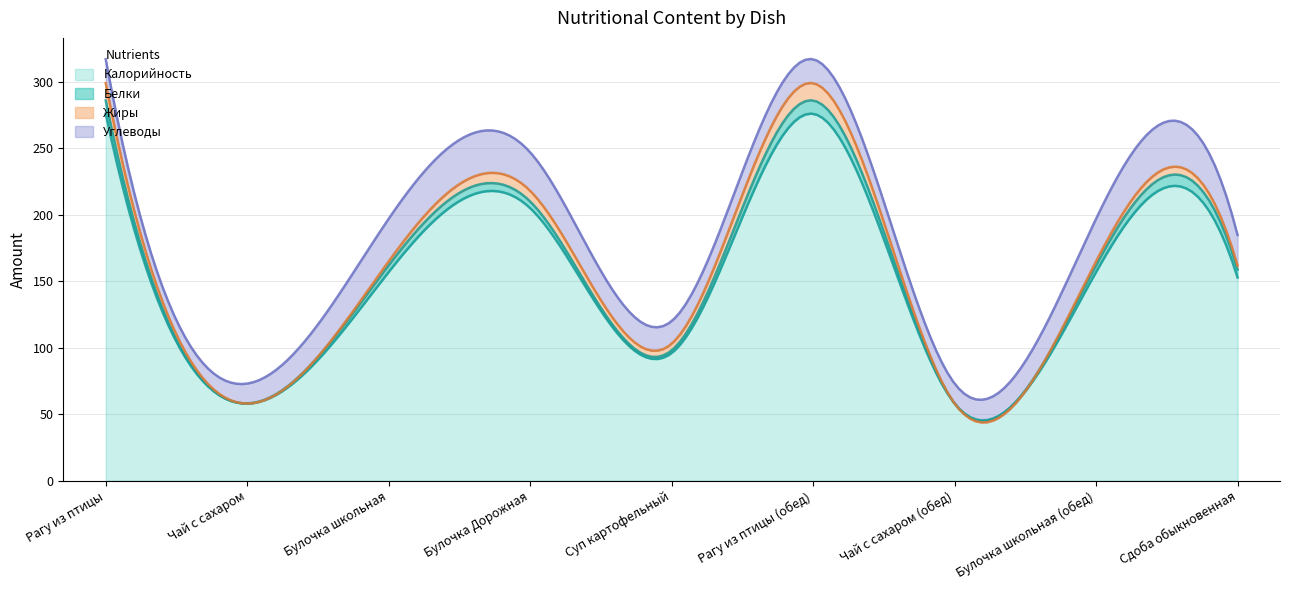

What is the maximum value for Калорийность?

276.1